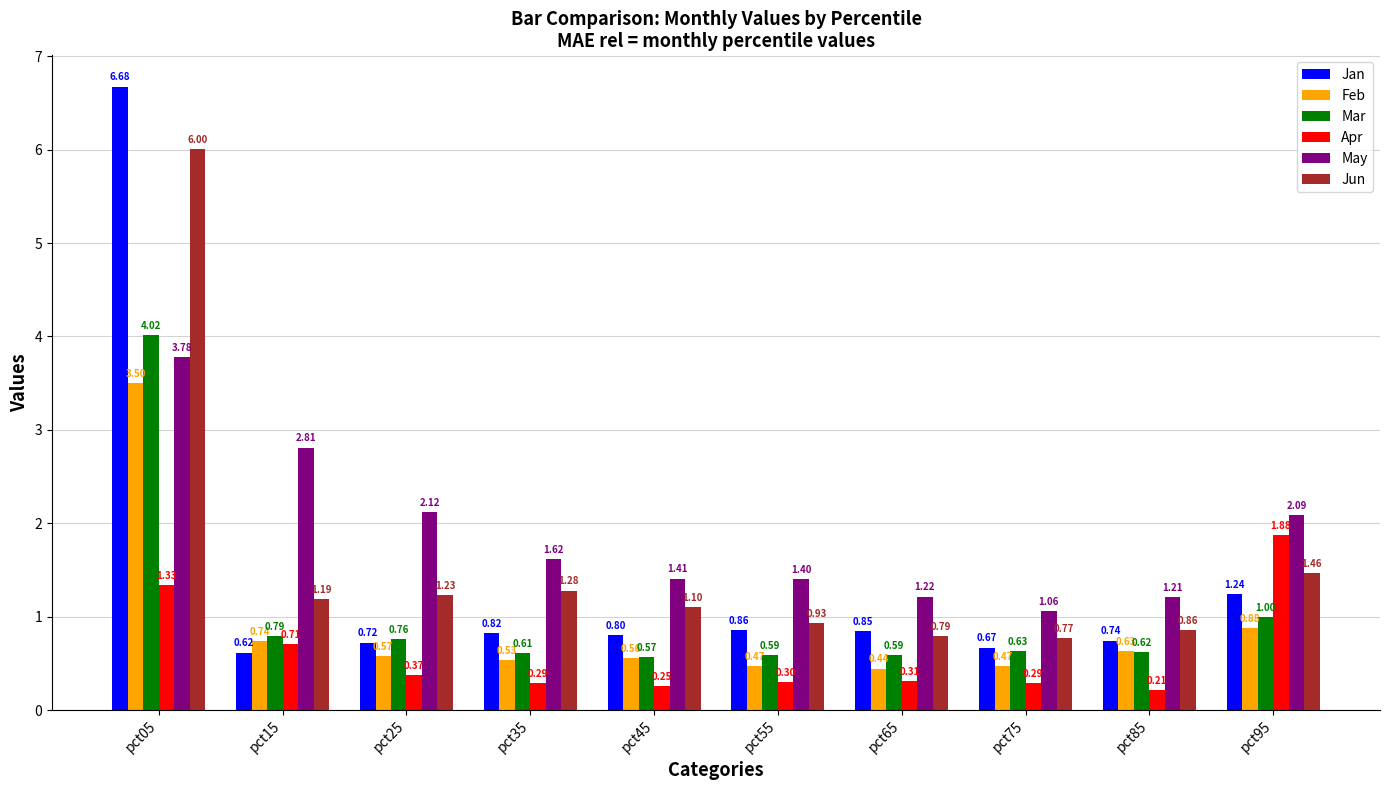

What is the difference between the maximum and minimum values in the Jan series?

6.1